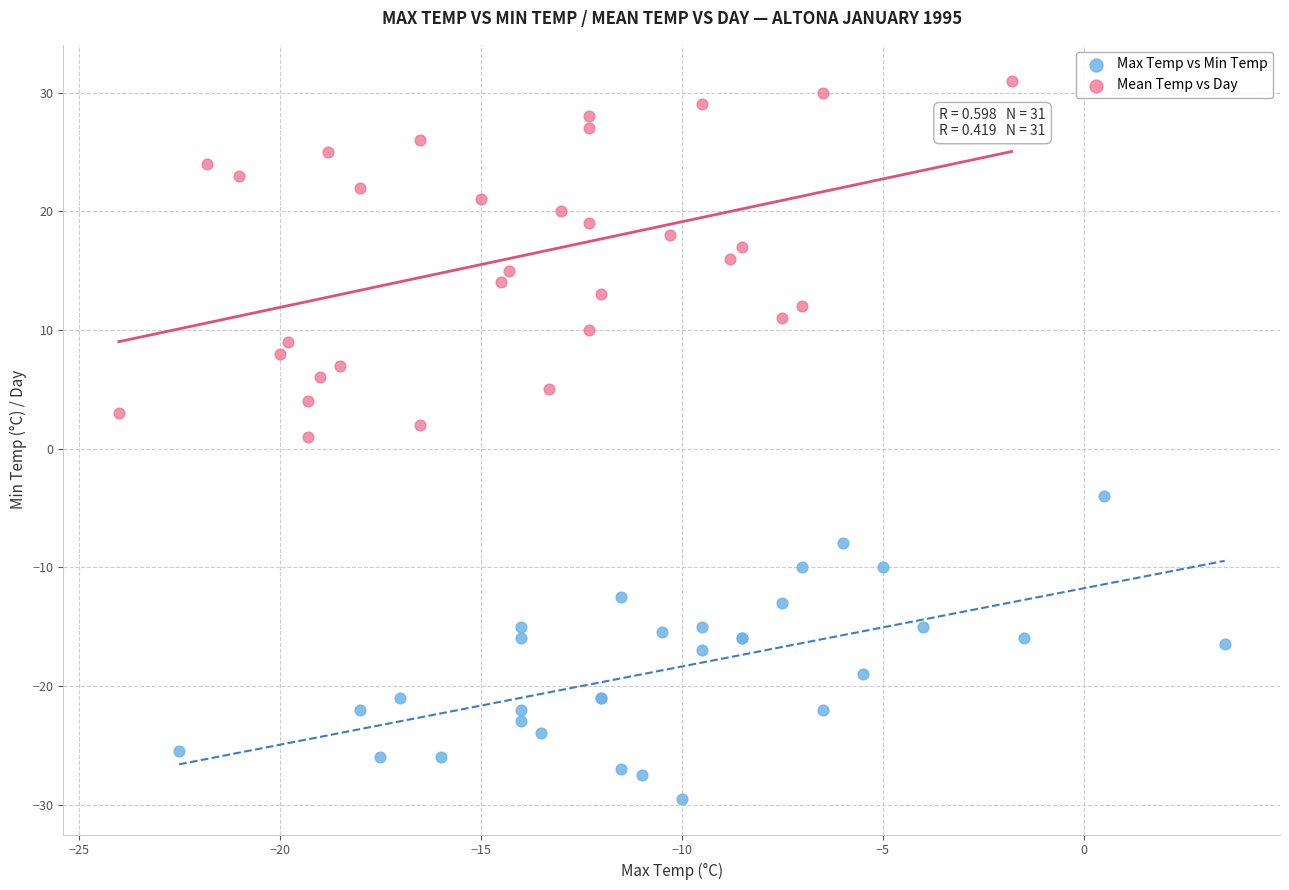

What are all the series names shown in the legend?

Max Temp vs Min Temp, Mean Temp vs Day